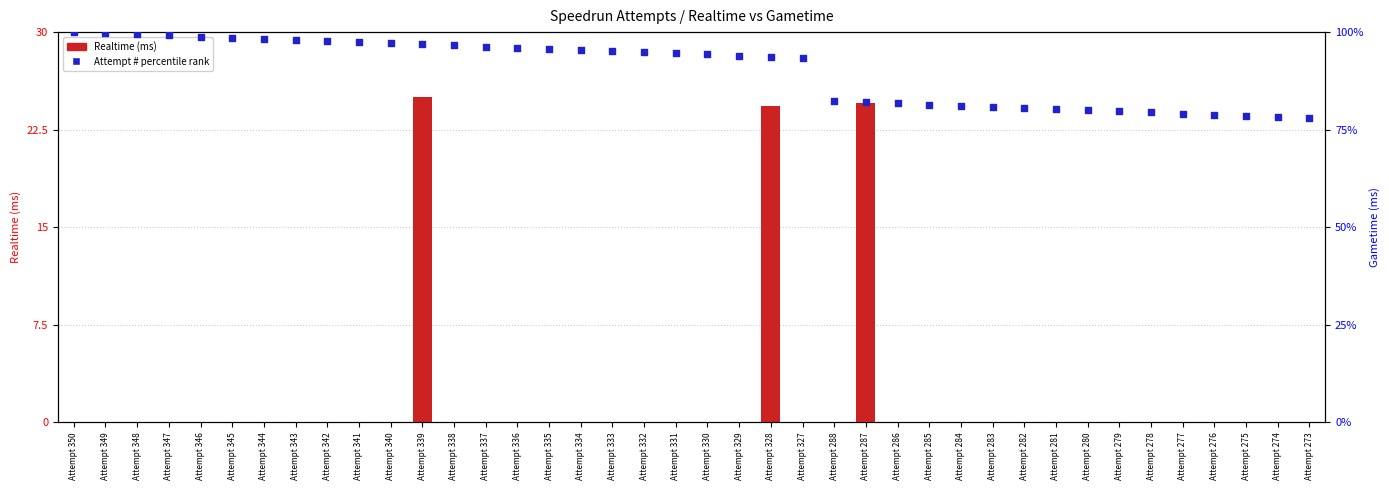

Which series has the widest spread of Y values?

Realtime (ms)